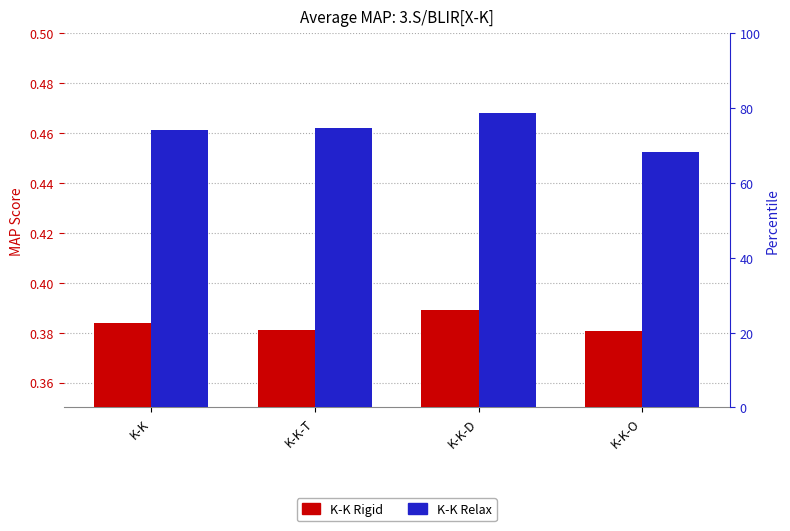

Reading left to right, extract all data points from this chart.

K-K Rigid: 0.4	0.4	0.4	0.4
K-K Relax: 0.5	0.5	0.5	0.5